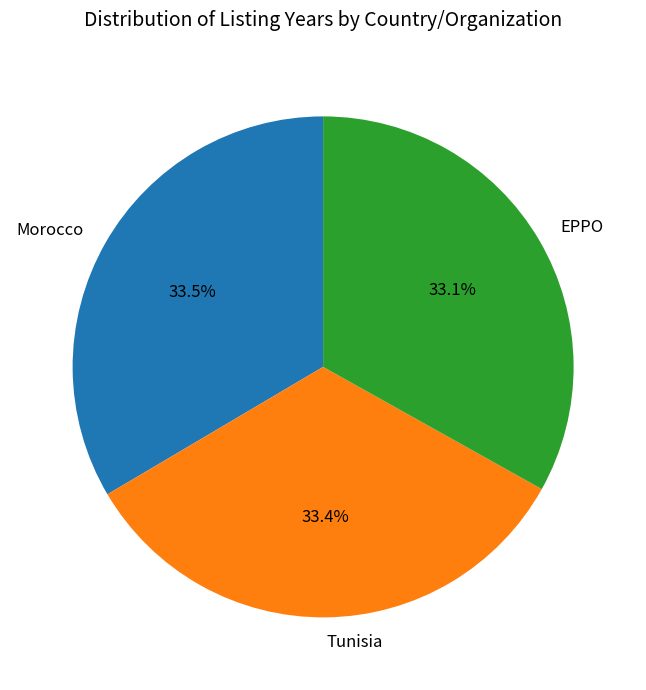

Is there a majority slice in this chart?

No